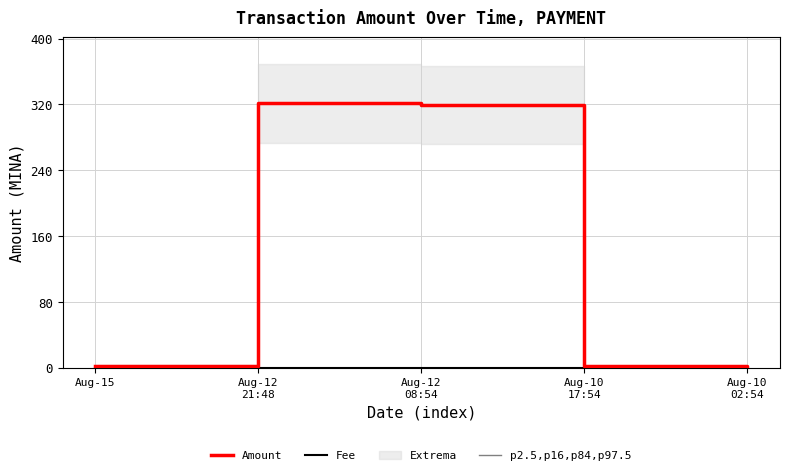

True or false: Amount and Fee cross at least once.

False